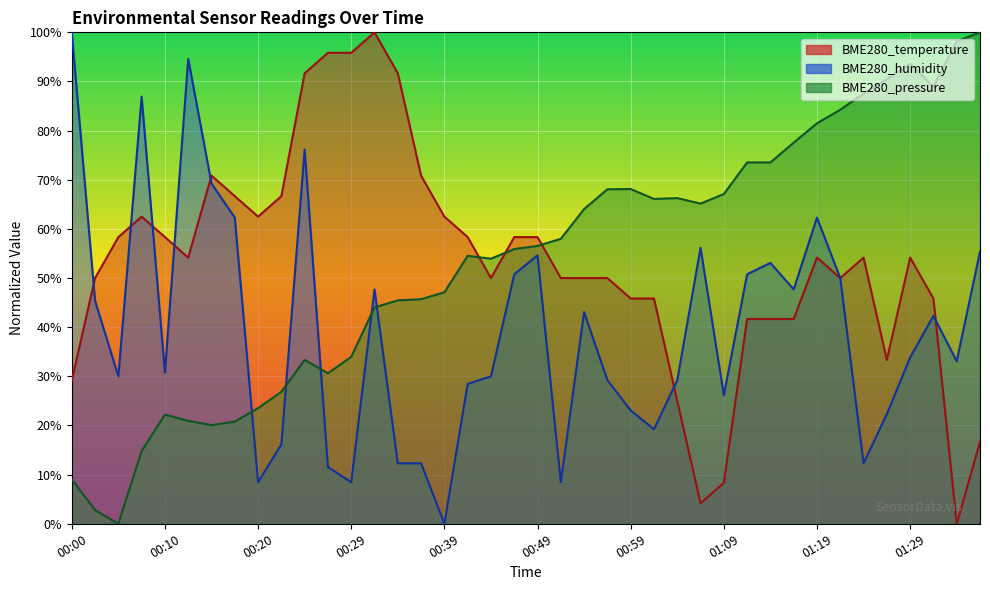

The value of BME280_humidity at 00:59 is 23.1. True or false?

True